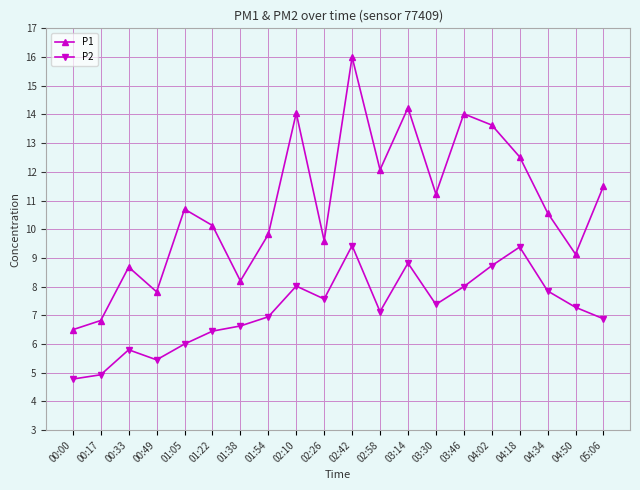

List the series in order of their peak value, lowest first.

P2, P1